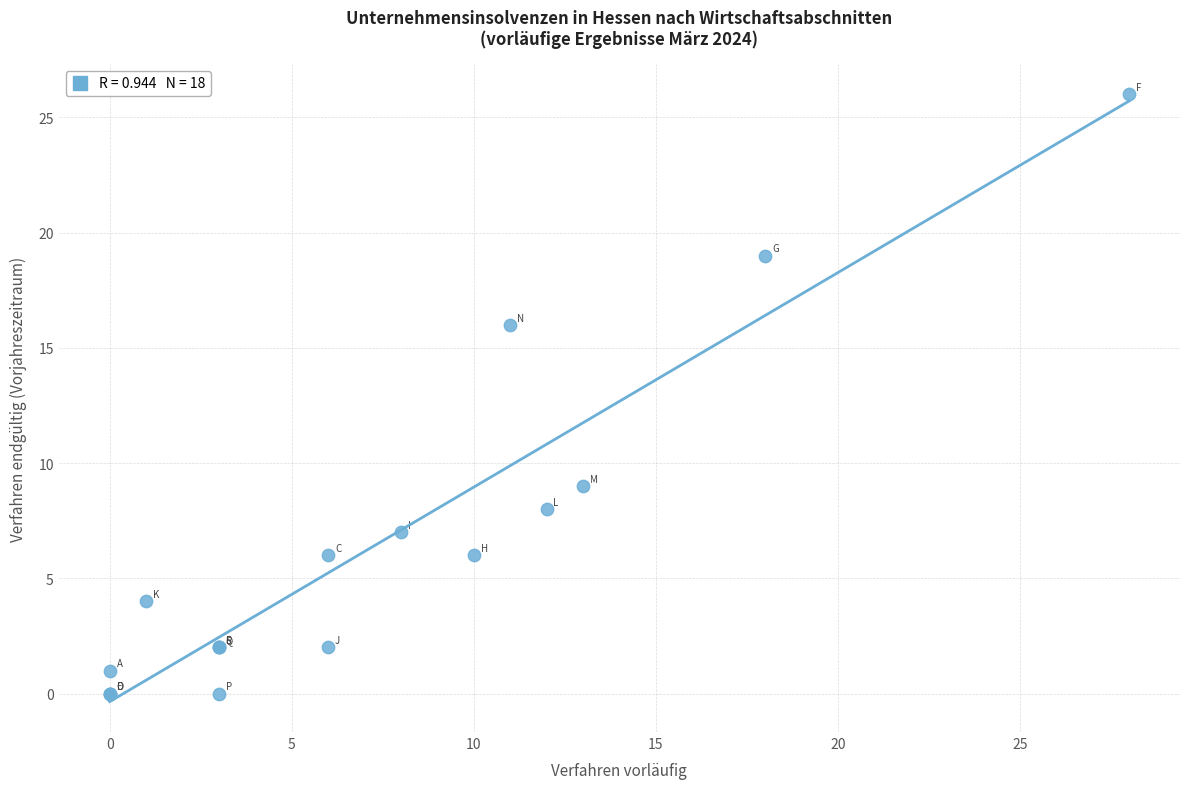

What Y value in the scatter plot is closest to 13?

16